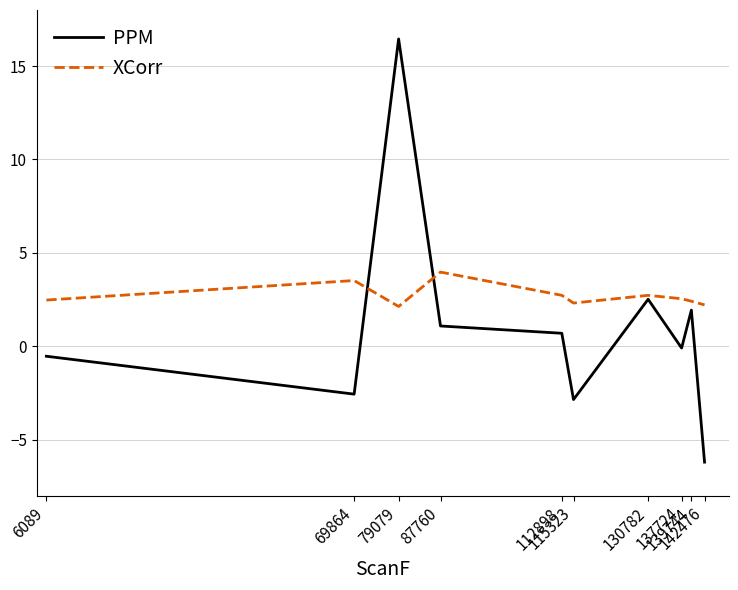

Rank the series by their average value, from highest to lowest.

XCorr, PPM